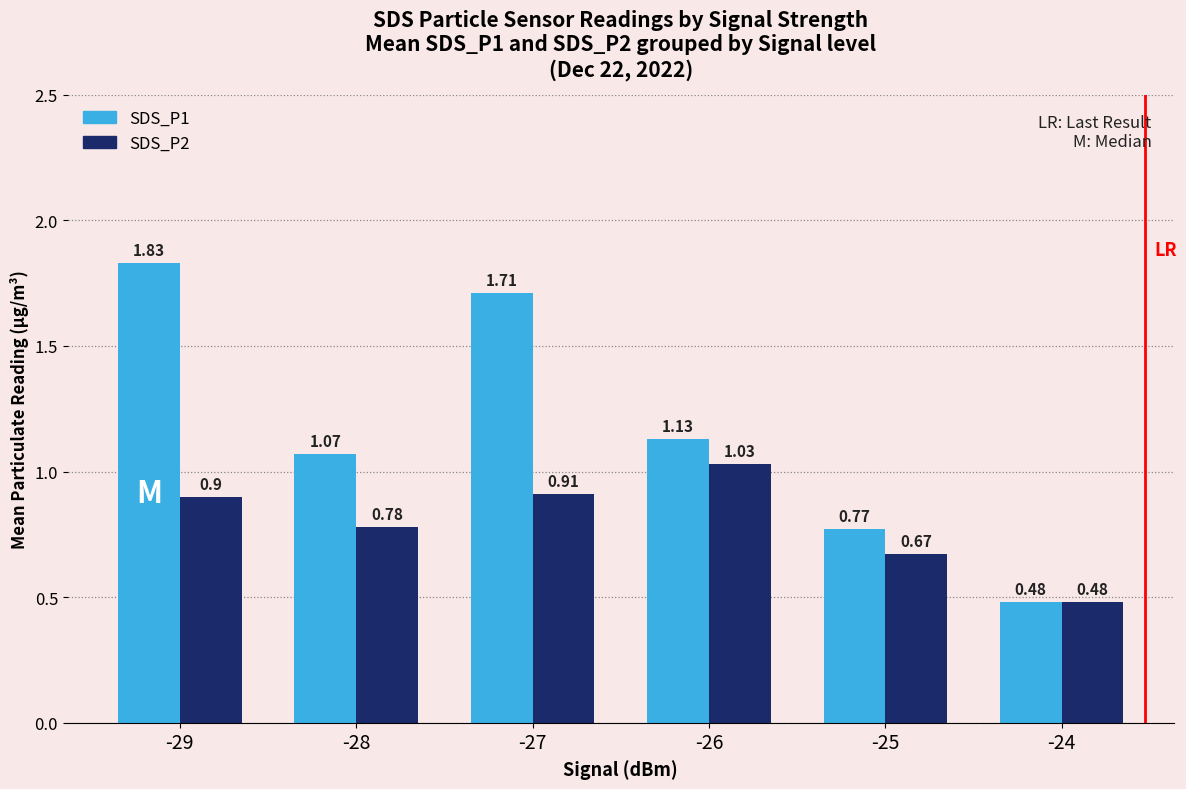

Count the number of categories in the chart.

6